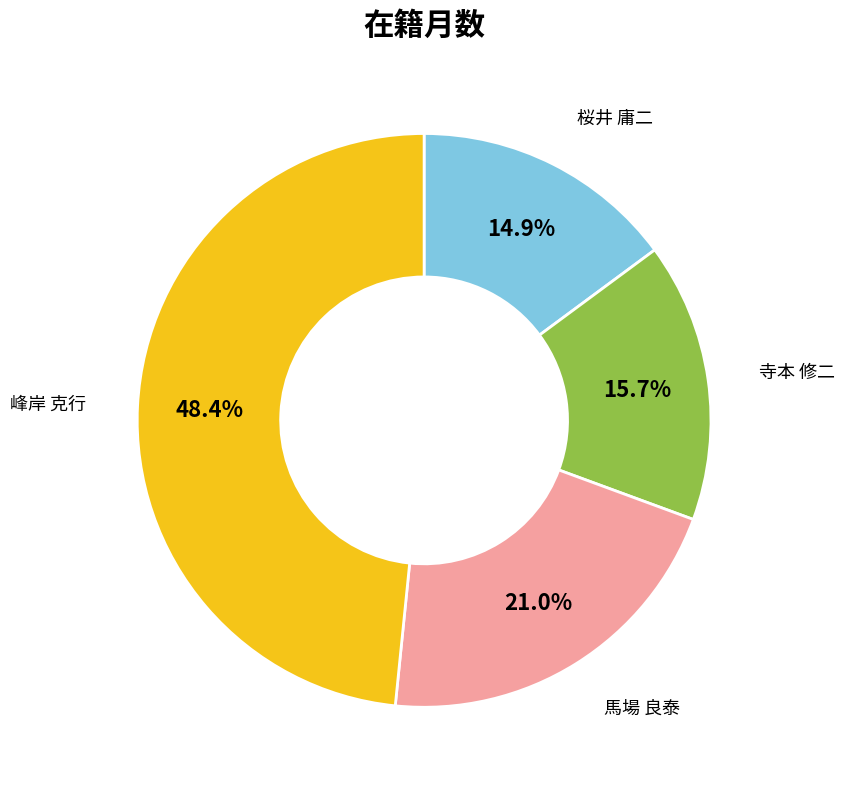

Is there a majority slice in this chart?

No